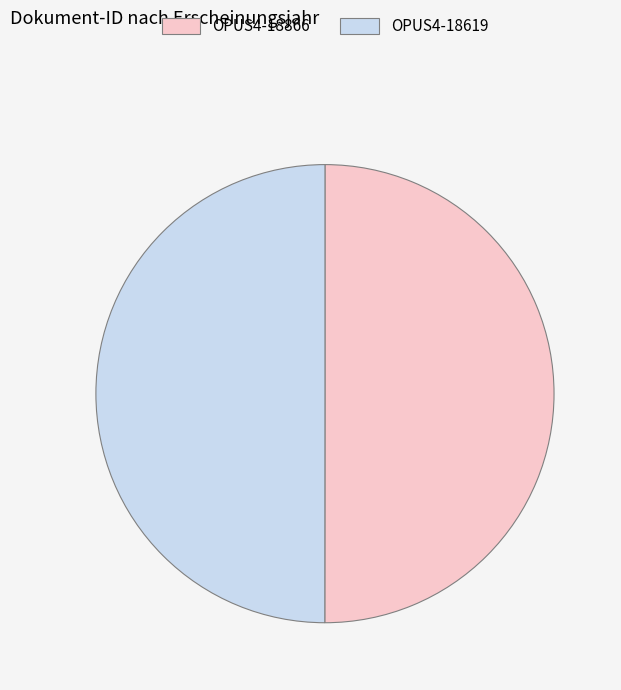

What is the ratio of the value at OPUS4-18866 to the value at OPUS4-18619?

1.0